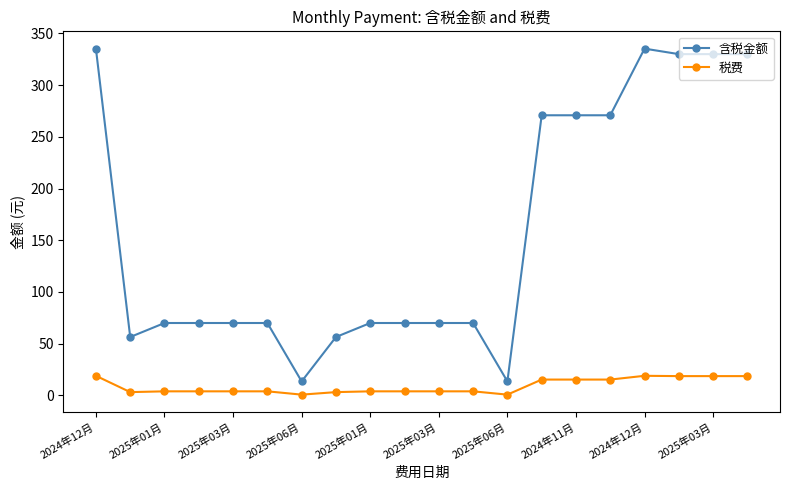

True or false: 税费 and 含税金额 intersect in this chart.

False